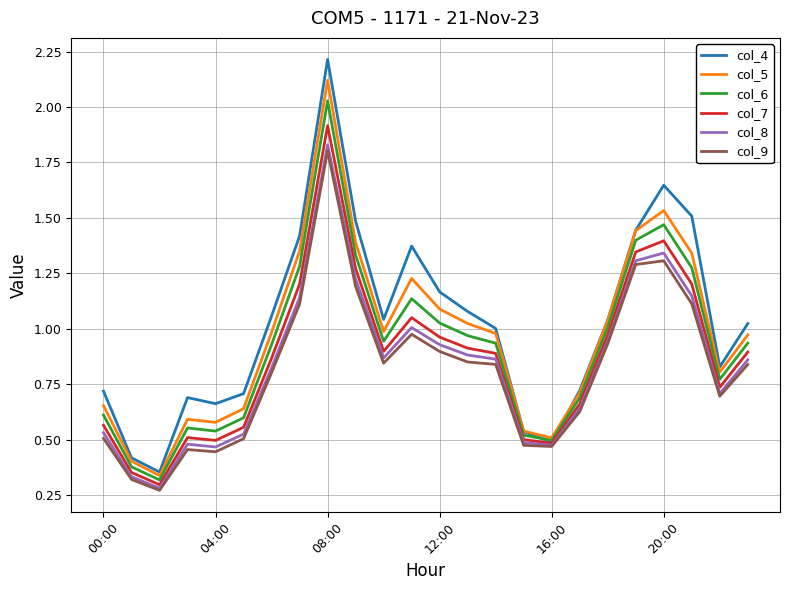

What is the maximum value shown in the chart?

2.2